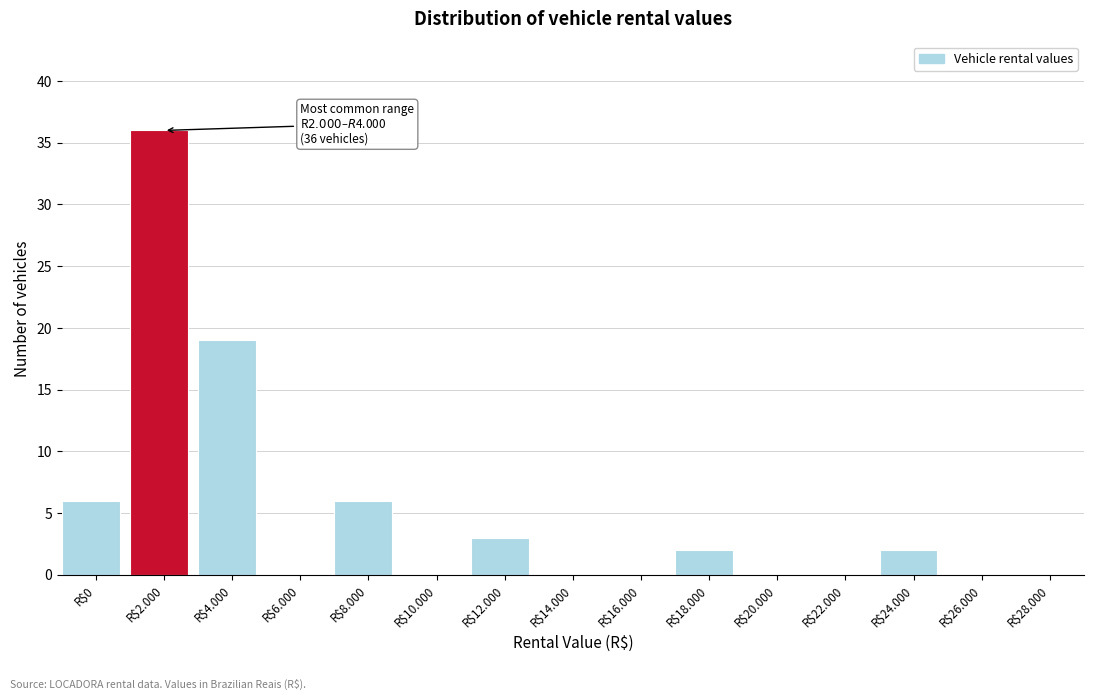

True or false: the data shows 12 at R$20.000.

False